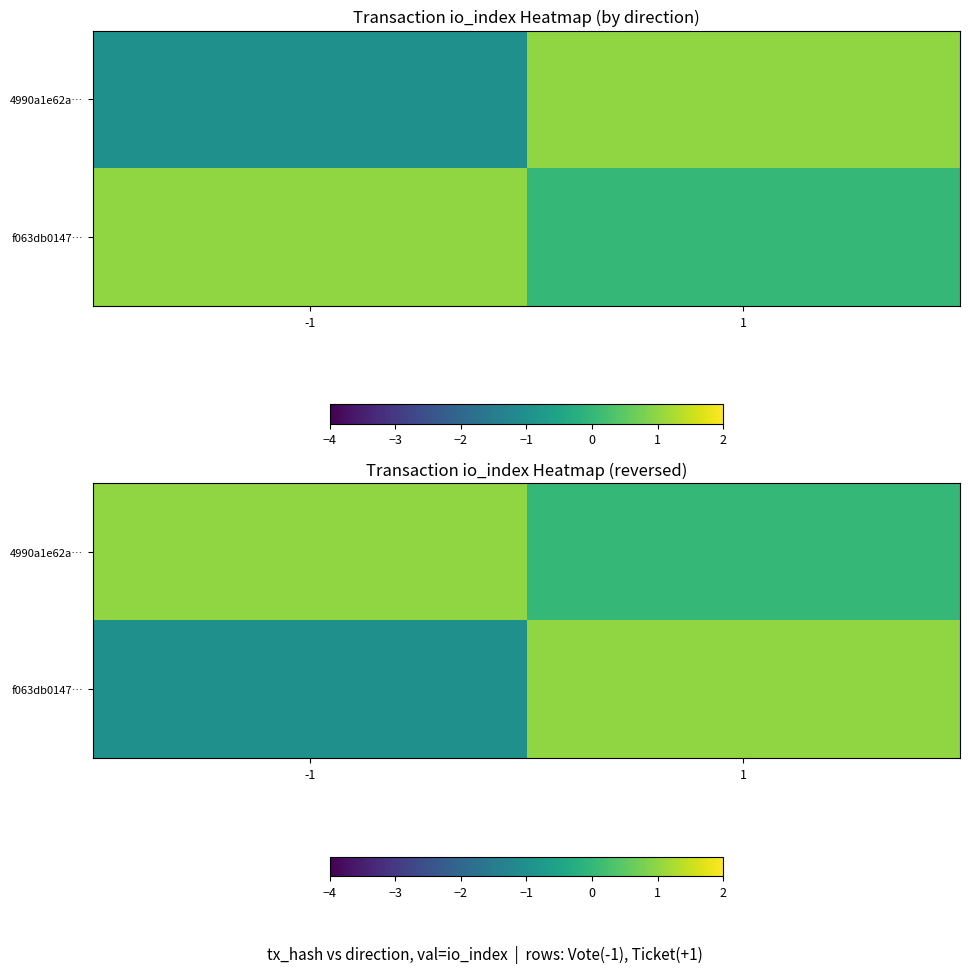

List the series in order of their overall mean, lowest first.

f063db0147…, 4990a1e62a…